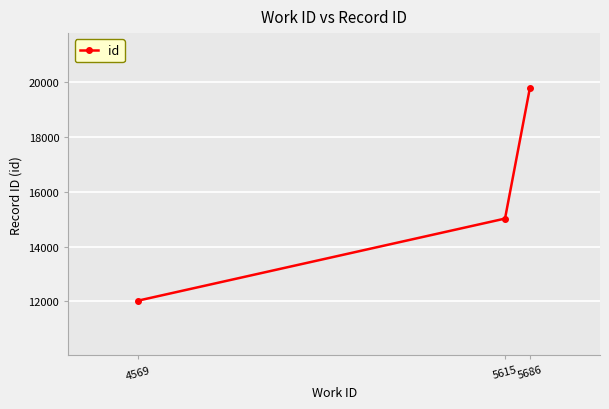

List the labels in order of value, largest first.

5686, 5615, 4569